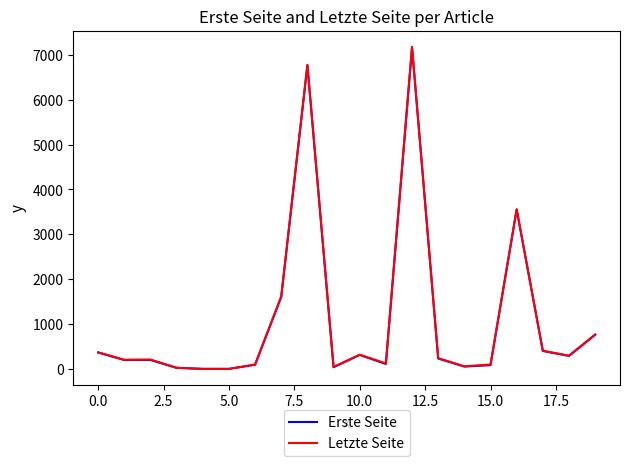

What is the difference between the second highest and minimum values in the Letzte Seite series?

6776